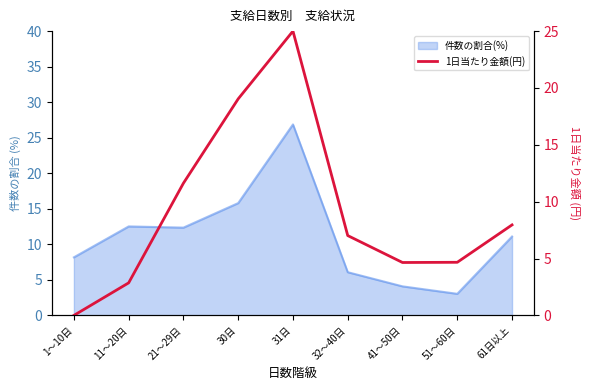

Reading left to right, what are all the values shown in this chart?

1～10日=0.0	11～20日=2.9	21～29日=11.6	30日=19.0	31日=25.0	32～40日=7.0	41～50日=4.7	51～60日=4.7	61日以上=8.0